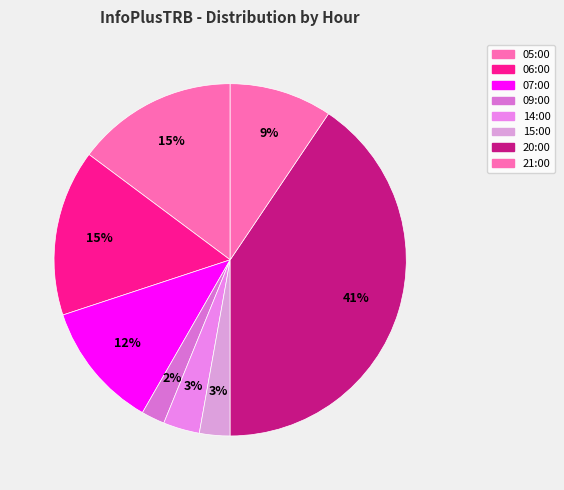

What is the largest slice in the pie chart?

20:00